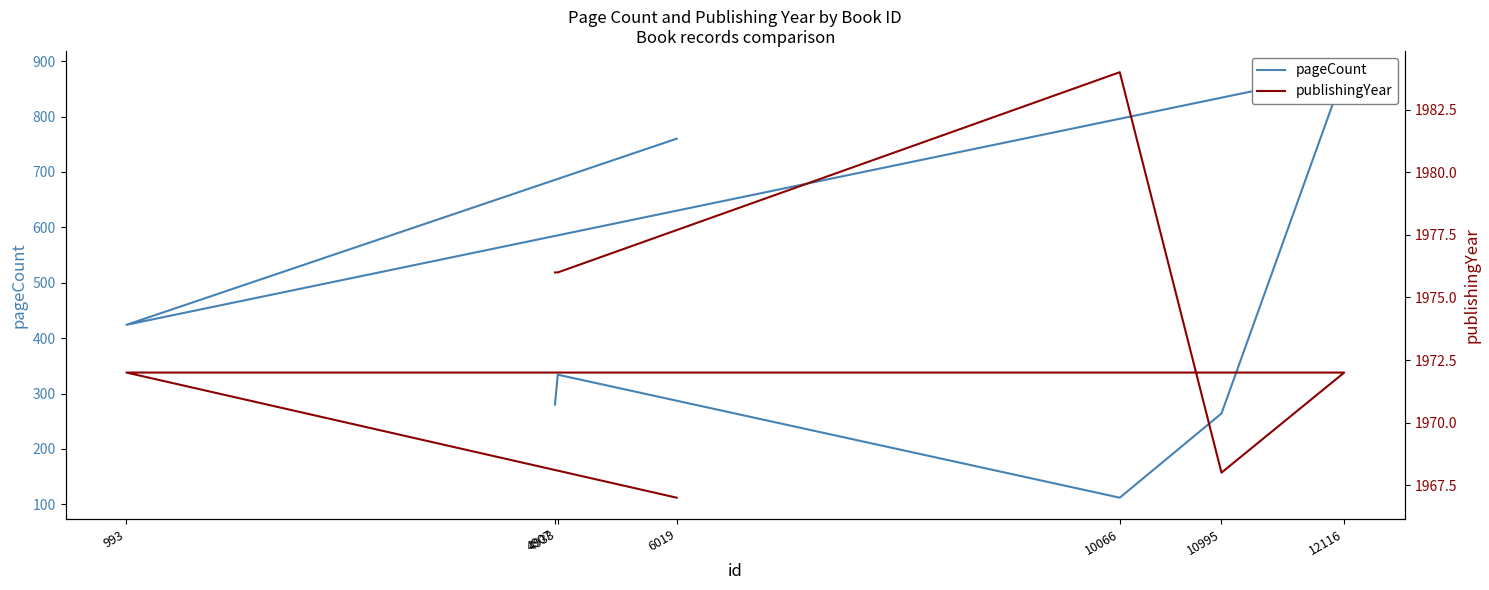

List the labels in order of publishingYear value, largest first.

10066, 4907, 4933, 12116, 993, 10995, 6019